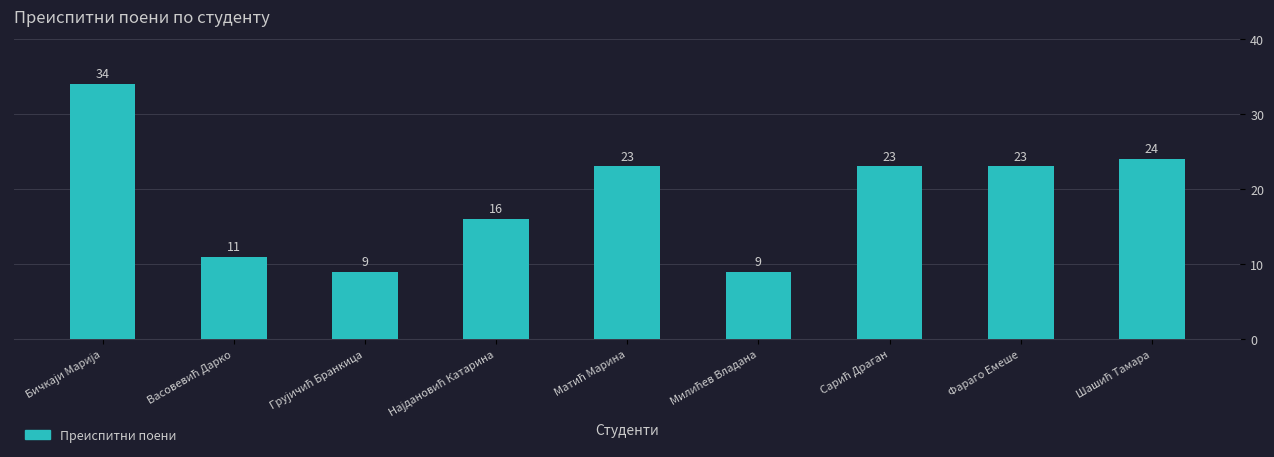

Reading left to right, list all the values displayed in this chart.

34	11	9	16	23	9	23	23	24